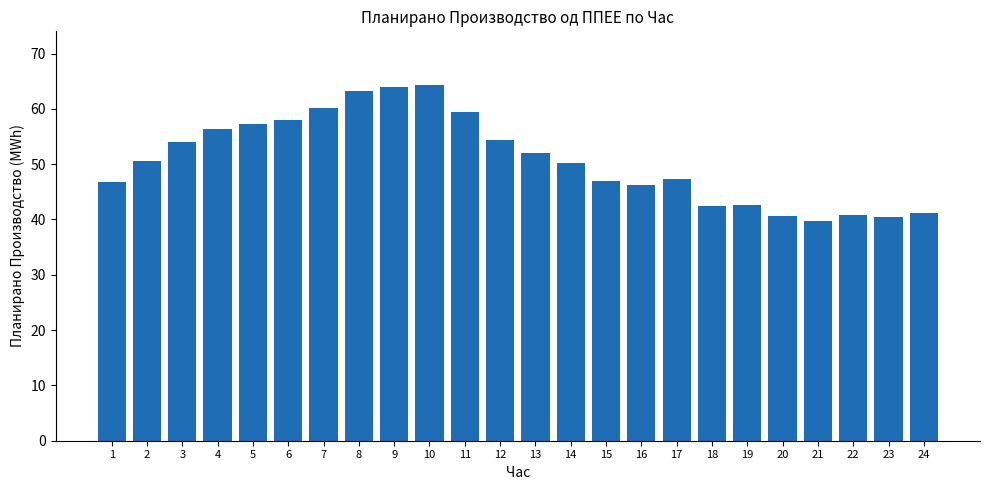

Between 16 and 18, which is larger?

16